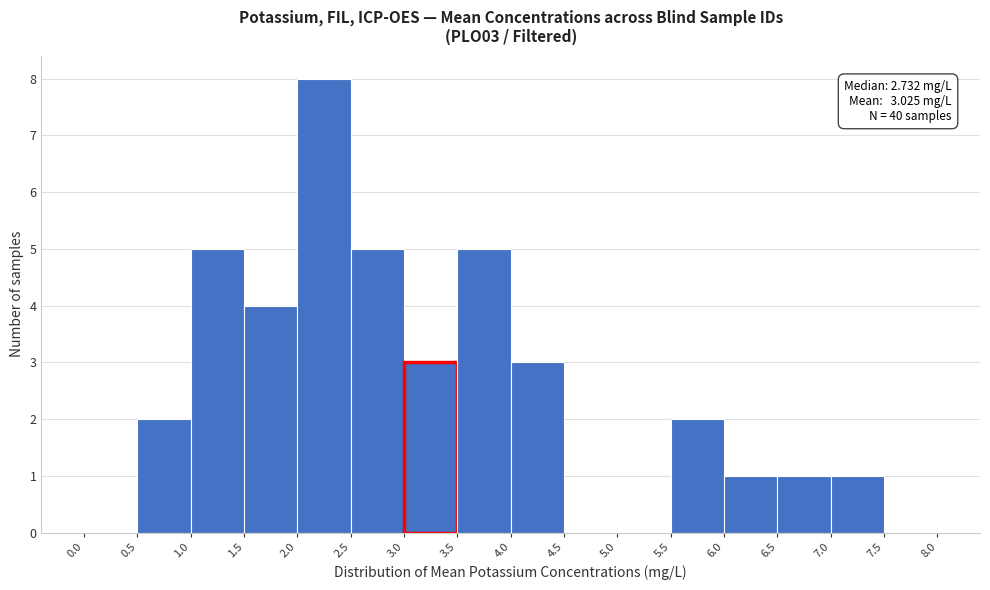

Which range on the x-axis has the tallest bar?

2.0 to 2.5